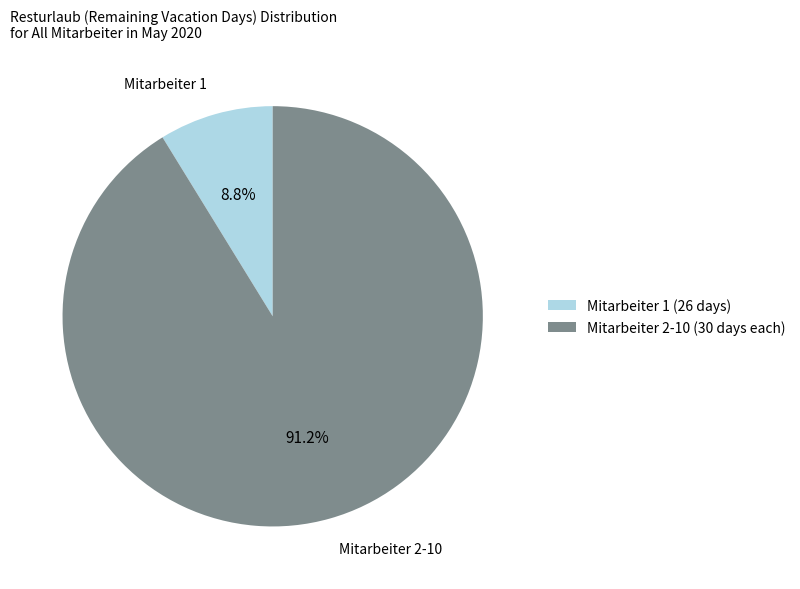

How many segments does this pie chart have?

2